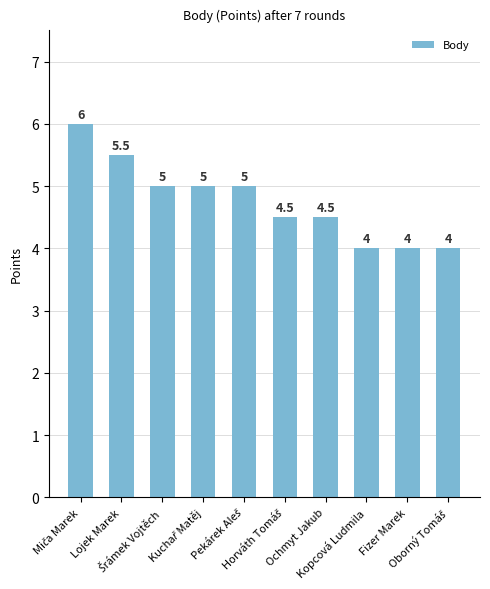

What is the smallest value displayed?

4.0